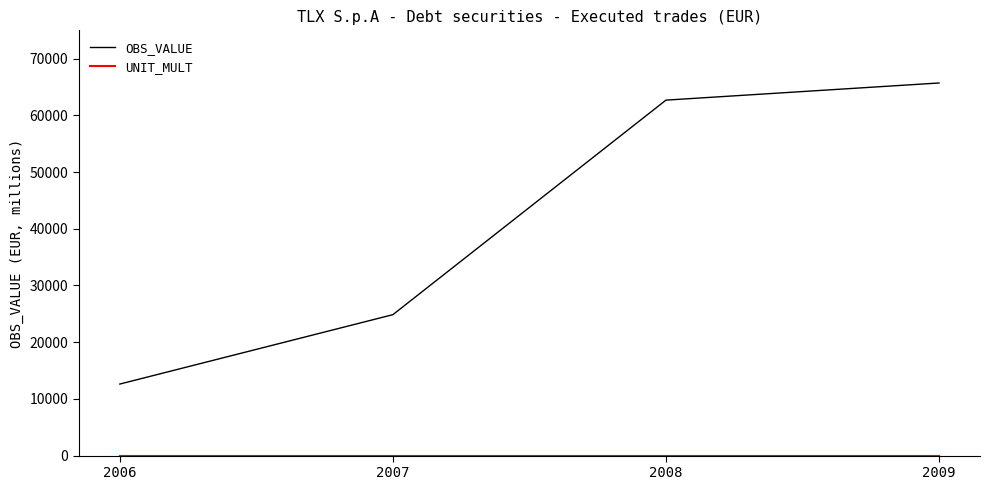

Does the chart have visible grid lines?

No